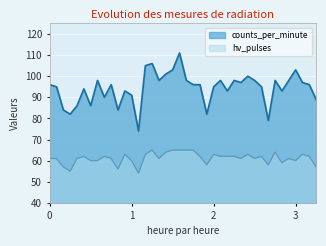

True or false: hv_pulses has a value of 34 at 3.

False